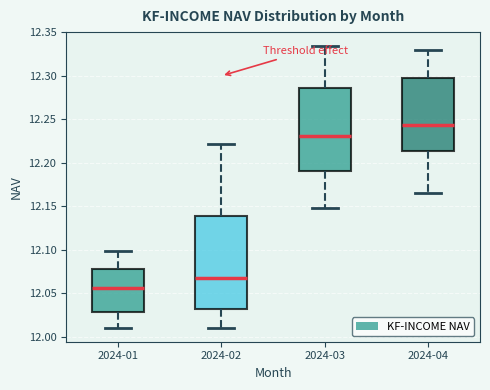

Reading left to right, transcribe this box plot: for each box, give where its median line is, the range the box spans, and where its two whiskers end, as read against the y-axis. The values are not printed on the chart, so give them approximately, as read against the axis.

2024-01: median 12.055, box 12.030 to 12.080, whiskers 12.010 to 12.100
2024-02: median 12.070, box 12.030 to 12.140, whiskers 12.010 to 12.220
2024-03: median 12.230, box 12.190 to 12.285, whiskers 12.150 to 12.335
2024-04: median 12.245, box 12.215 to 12.295, whiskers 12.165 to 12.330